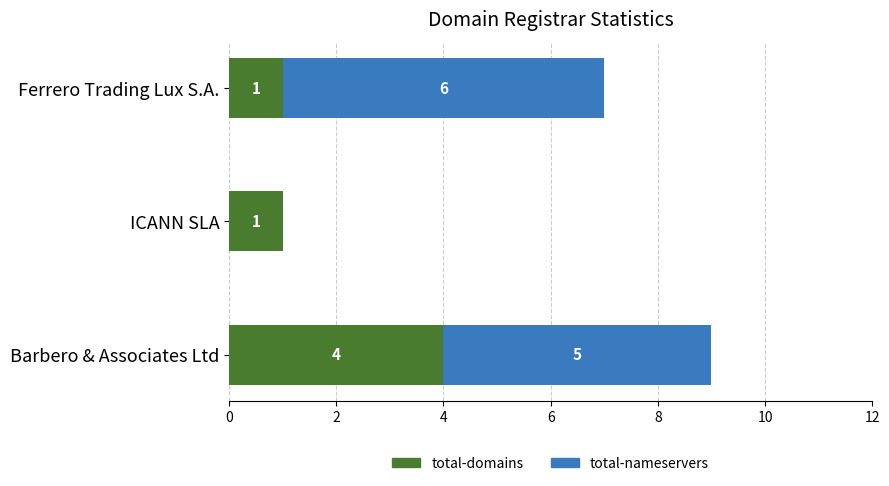

How many total-domains values are between 1 and 4?

3